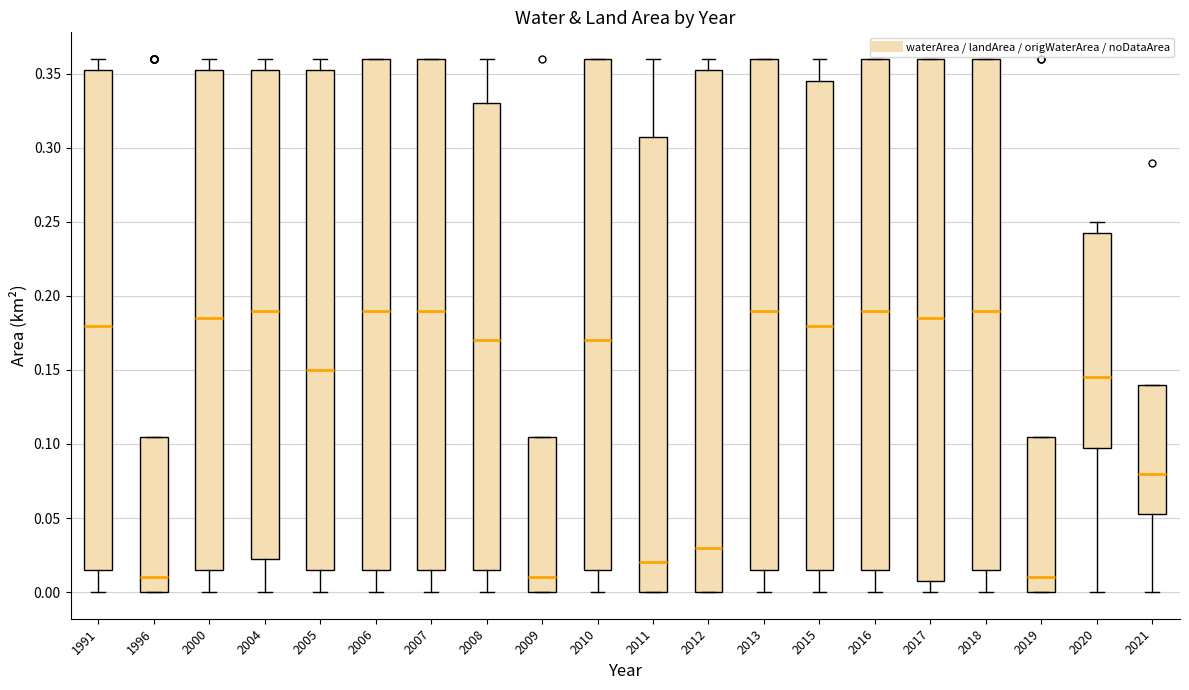

Reading left to right, transcribe this box plot: for each box, give where its median line is, the range the box spans, and where its two whiskers end, as read against the y-axis. The values are not printed on the chart, so give them approximately, as read against the axis.

1991: median 0.180, box 0.015 to 0.355, whiskers 0.000 to 0.360
1996: median 0.010, box 0.000 to 0.105, whiskers 0.000 to 0.105
2000: median 0.185, box 0.015 to 0.355, whiskers 0.000 to 0.360
2004: median 0.190, box 0.025 to 0.355, whiskers 0.000 to 0.360
2005: median 0.150, box 0.015 to 0.355, whiskers 0.000 to 0.360
2006: median 0.190, box 0.015 to 0.360, whiskers 0.000 to 0.360
2007: median 0.190, box 0.015 to 0.360, whiskers 0.000 to 0.360
2008: median 0.170, box 0.015 to 0.330, whiskers 0.000 to 0.360
2009: median 0.010, box 0.000 to 0.105, whiskers 0.000 to 0.105
2010: median 0.170, box 0.015 to 0.360, whiskers 0.000 to 0.360
2011: median 0.020, box 0.000 to 0.310, whiskers 0.000 to 0.360
2012: median 0.030, box 0.000 to 0.355, whiskers 0.000 to 0.360
2013: median 0.190, box 0.015 to 0.360, whiskers 0.000 to 0.360
2015: median 0.180, box 0.015 to 0.345, whiskers 0.000 to 0.360
2016: median 0.190, box 0.015 to 0.360, whiskers 0.000 to 0.360
2017: median 0.185, box 0.010 to 0.360, whiskers 0.000 to 0.360
2018: median 0.190, box 0.015 to 0.360, whiskers 0.000 to 0.360
2019: median 0.010, box 0.000 to 0.105, whiskers 0.000 to 0.105
2020: median 0.145, box 0.100 to 0.245, whiskers 0.000 to 0.250
2021: median 0.080, box 0.055 to 0.140, whiskers 0.000 to 0.140